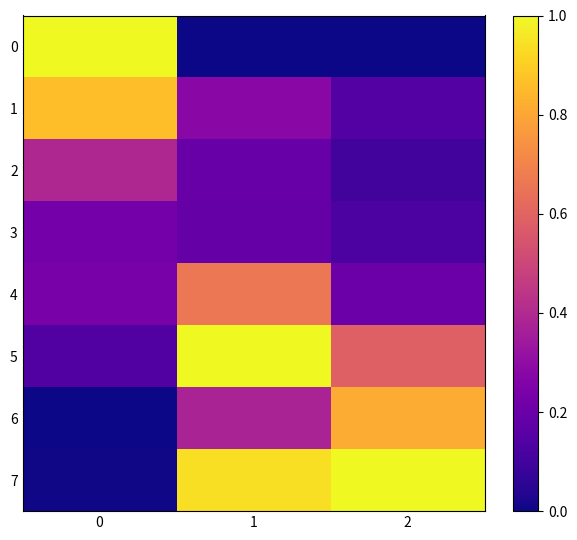

Reading right to left, extract all data points from this chart.

0: 2=0.0	1=0.0	0=1.0
1: 2=0.1	1=0.3	0=0.9
2: 2=0.1	1=0.2	0=0.4
3: 2=0.1	1=0.2	0=0.2
4: 2=0.2	1=0.7	0=0.2
5: 2=0.6	1=1.0	0=0.1
6: 2=0.8	1=0.4	0=0.0
7: 2=1.0	1=0.9	0=0.0